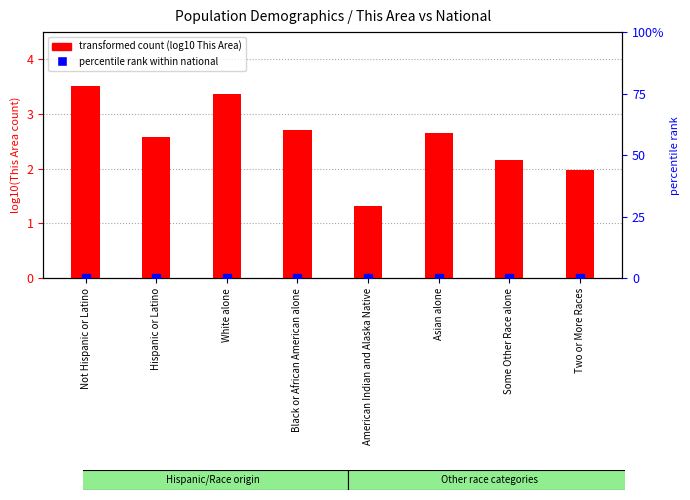

What position from the right is Two or More Races?

1